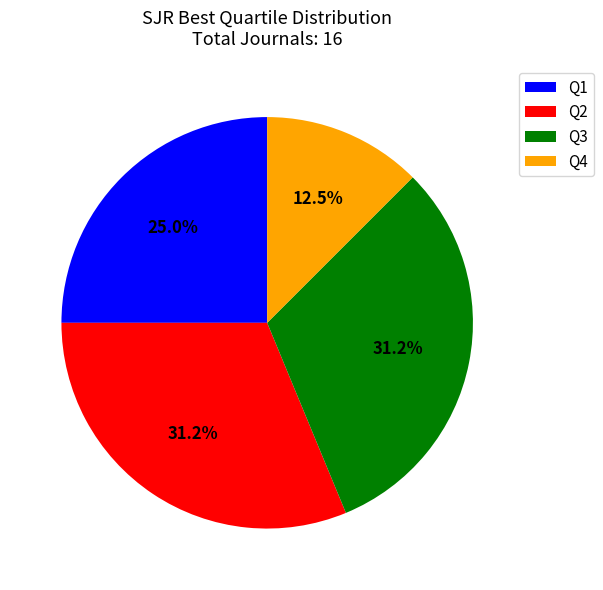

What is the ratio of the value at Q1 to the value at Q2?

0.8